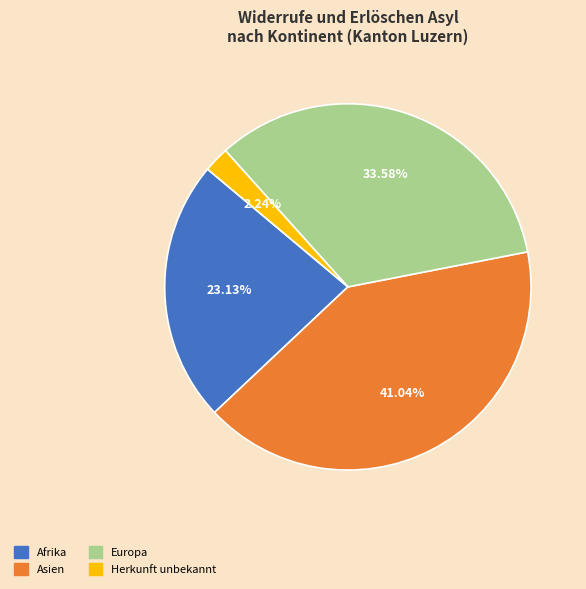

Is the sum of Afrika and Asien greater than half?

Yes